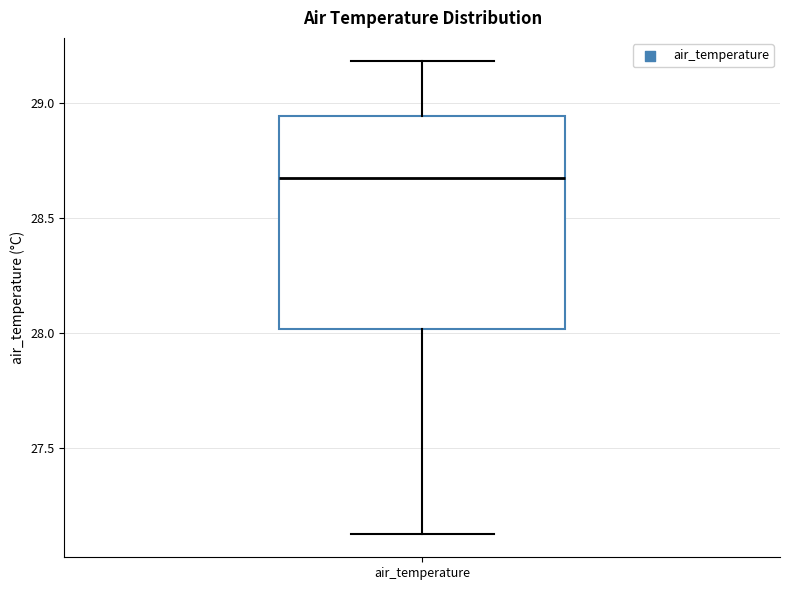

Where does the median line of the box for air_temperature sit on the y-axis? The values are not printed on the chart, so give them approximately, as read against the axis.

28.70